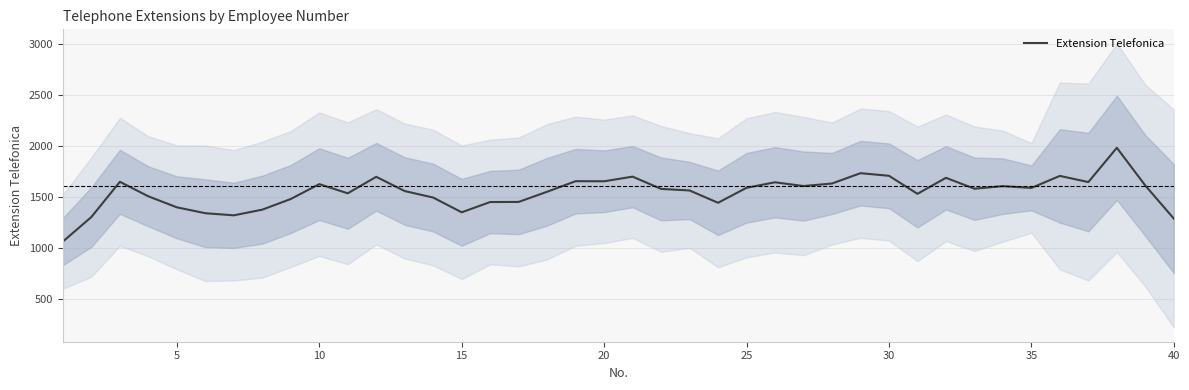

What is the highest value of the Extension Telefonica series?

1979.0